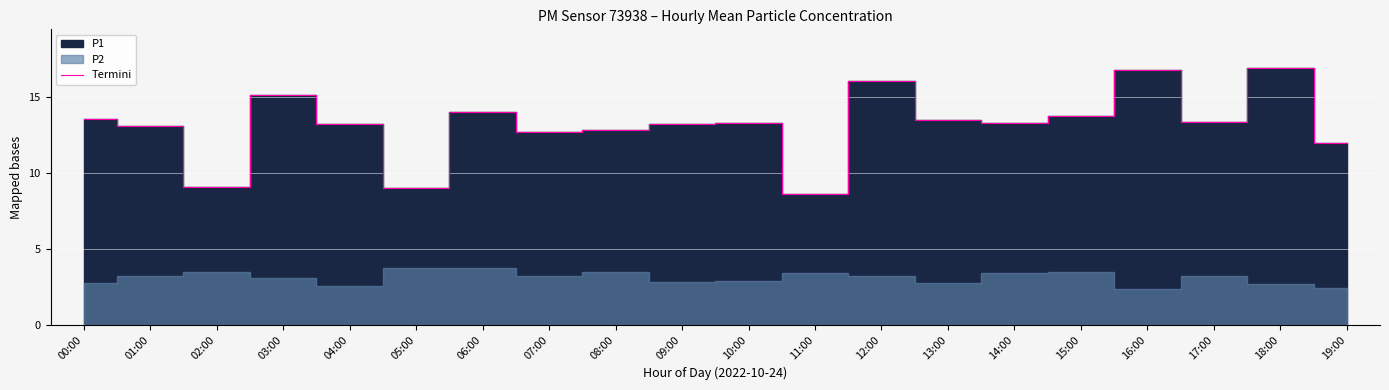

How many data points are above 13?

14